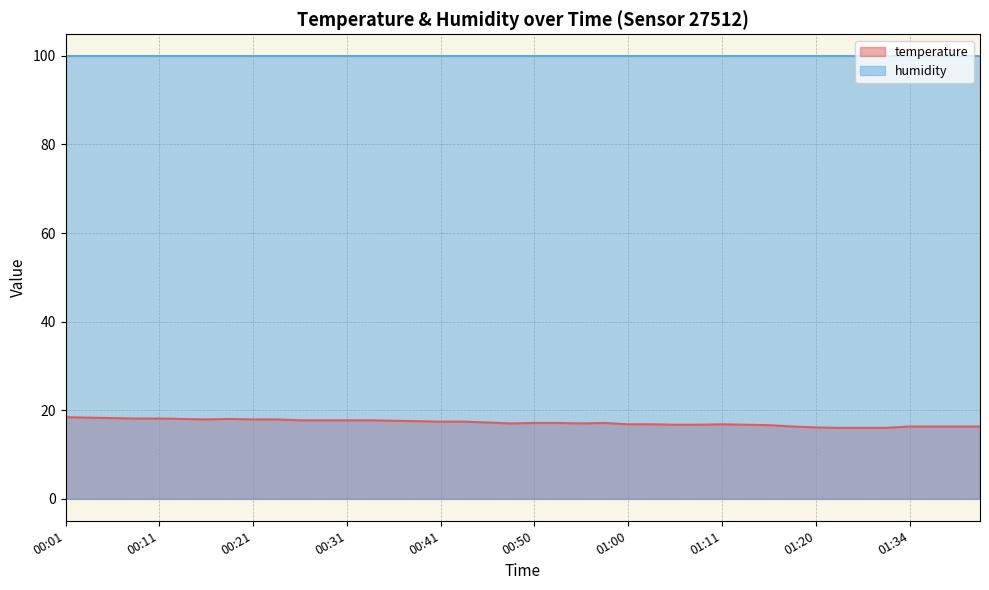

What is the minimum value shown in the chart?

16.0